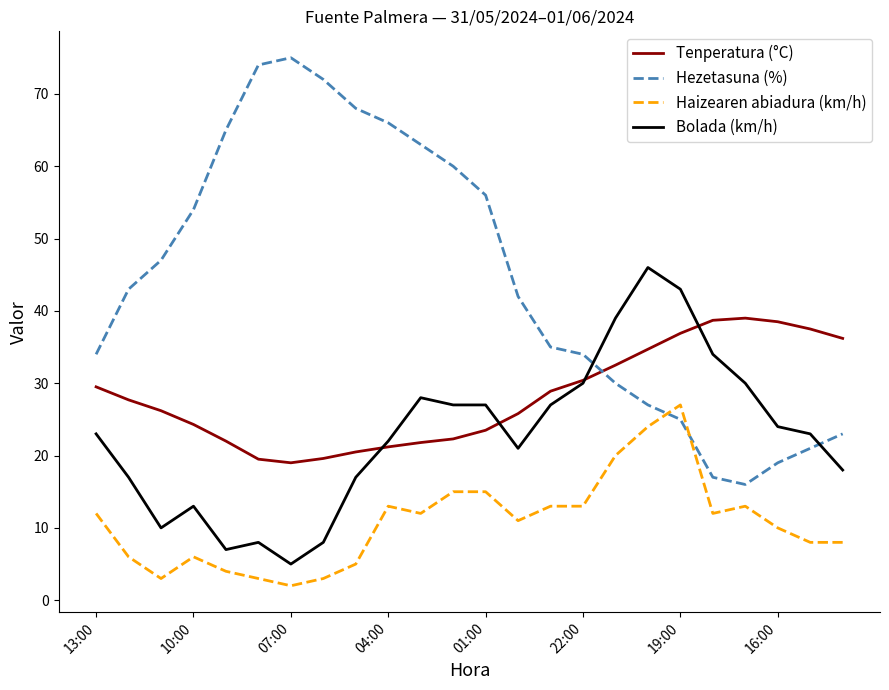

What is the difference between the second highest and second lowest values in the Bolada (km/h) series?

36.0